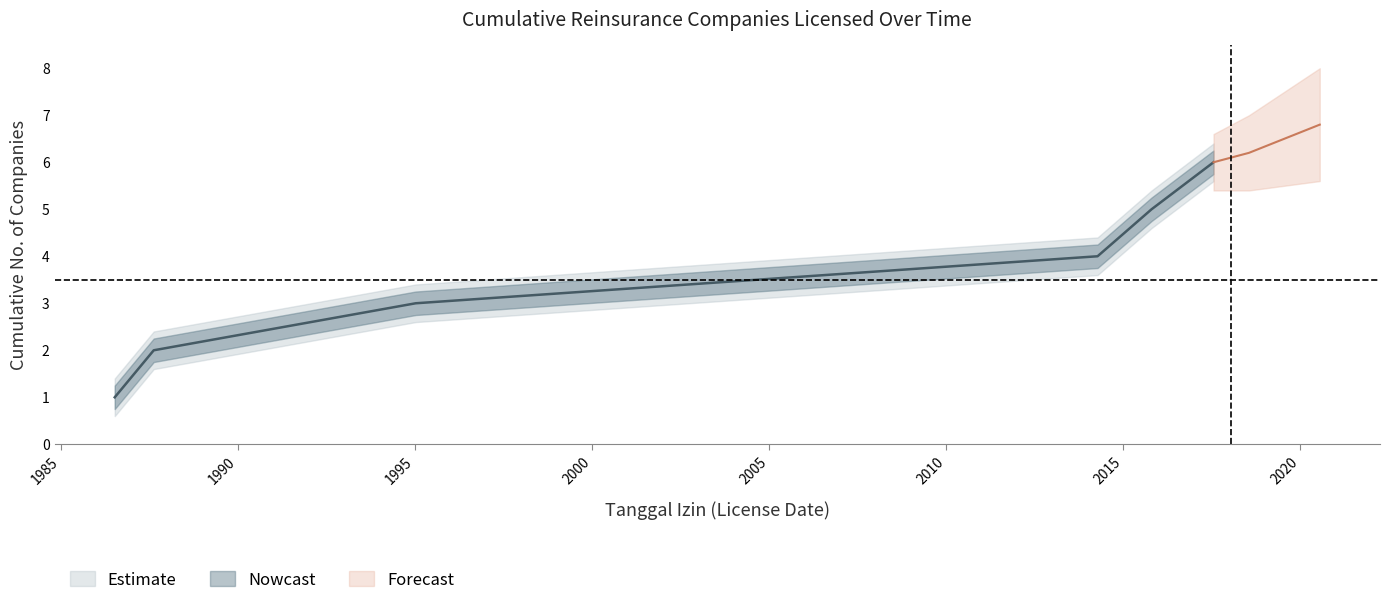

The Upper Bound series shows 2.0 at 1986-07-12. True or false?

False